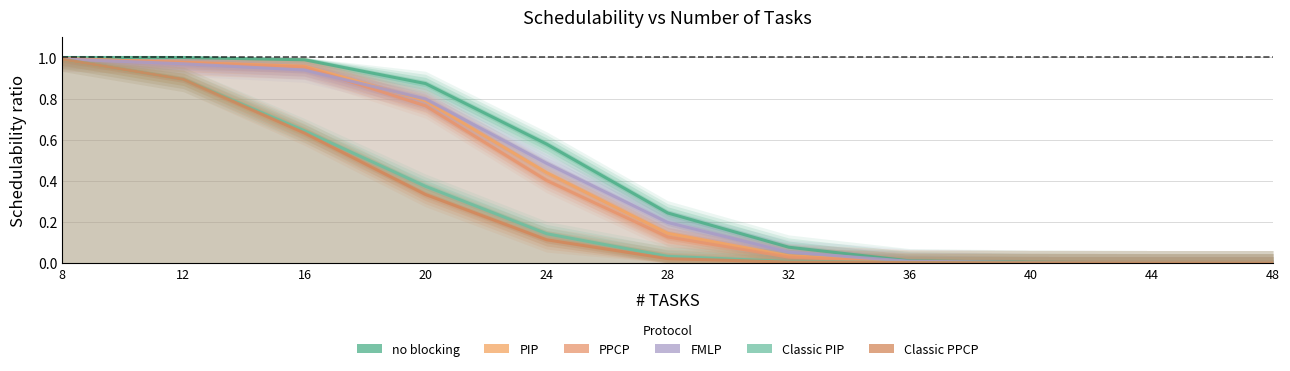

Which series has the largest total across all categories?

no blocking